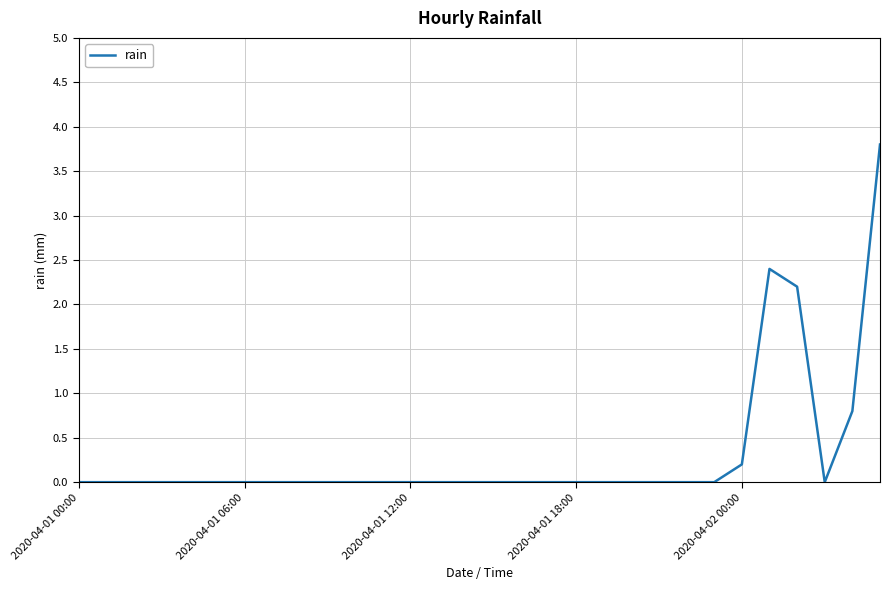

What is the greatest value displayed?

3.8